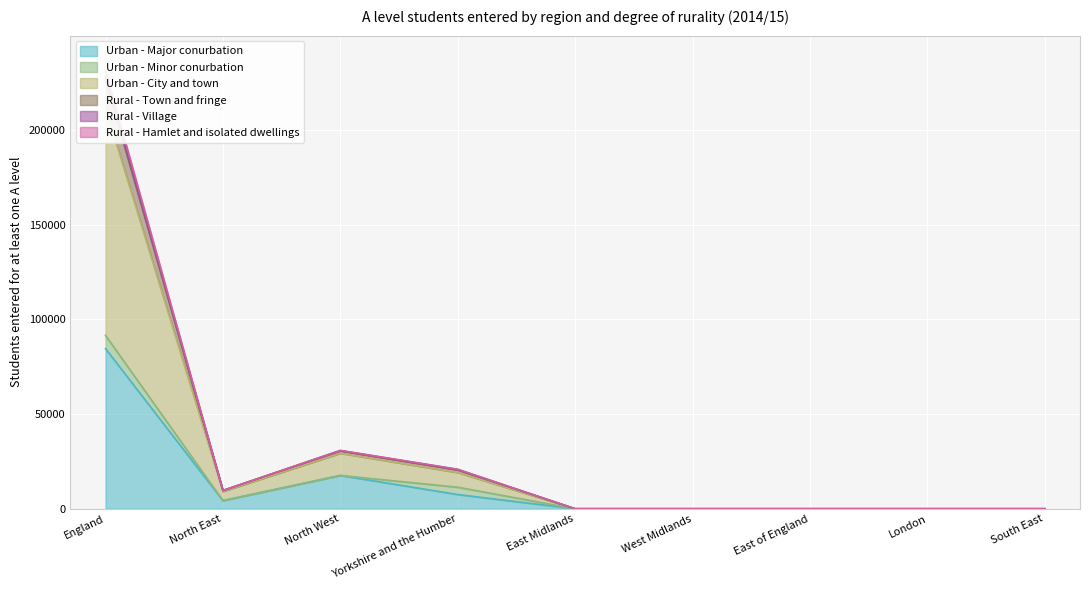

Where is the first local maximum for Rural - Town and fringe?

North West